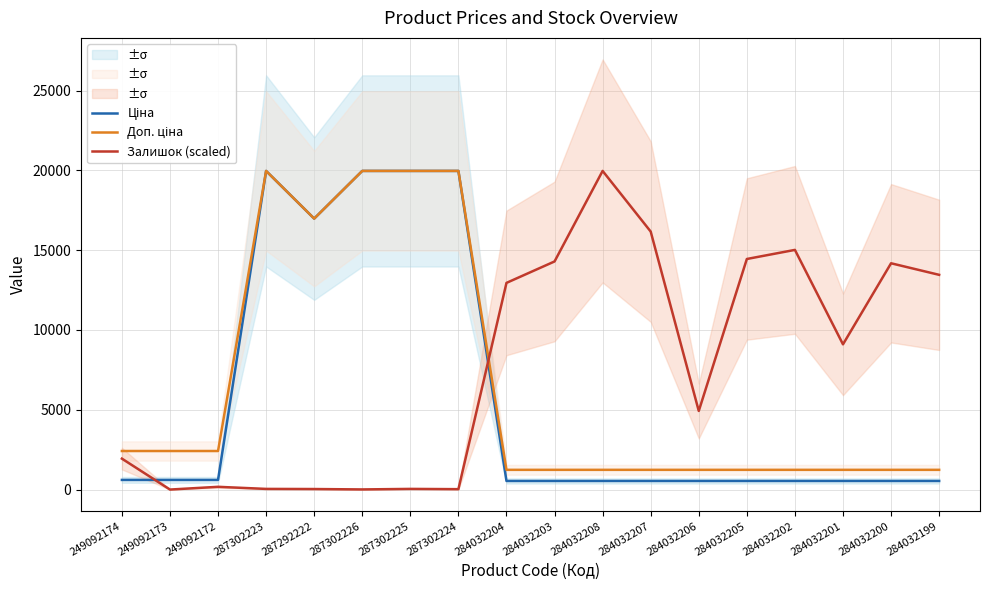

Which label corresponds to the largest value in the chart?

287302223